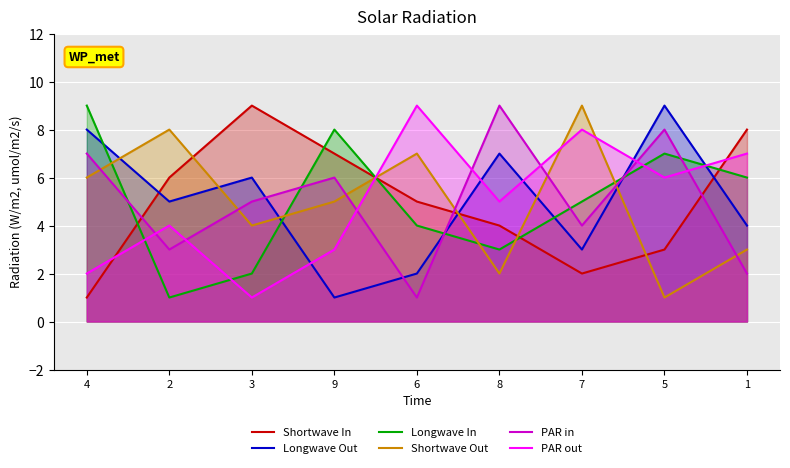

Does the chart display data point markers on the line(s)?

No